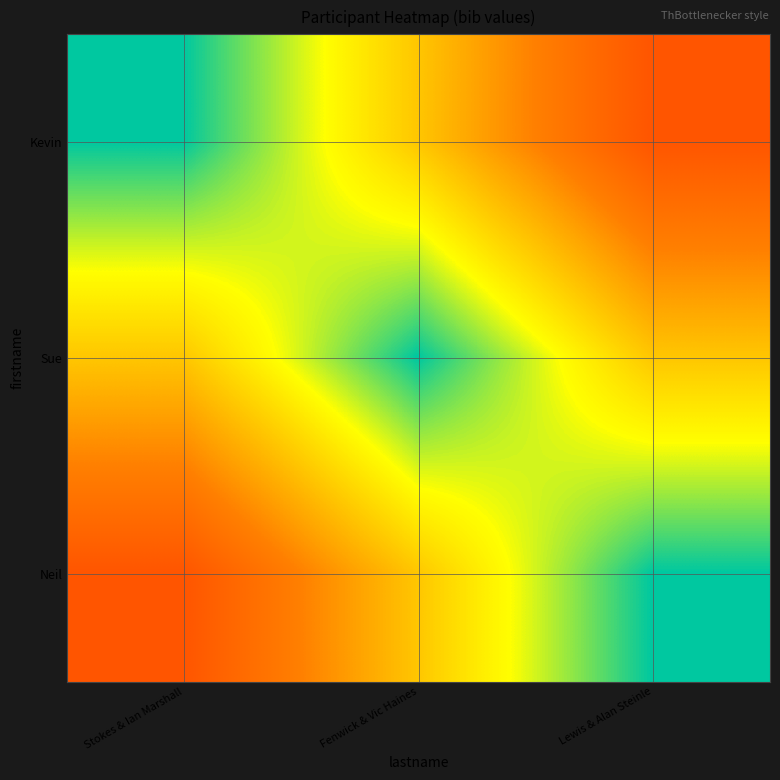

At Stokes & Ian Marshall, list the series in order from largest to smallest.

Neil, Sue, Kevin